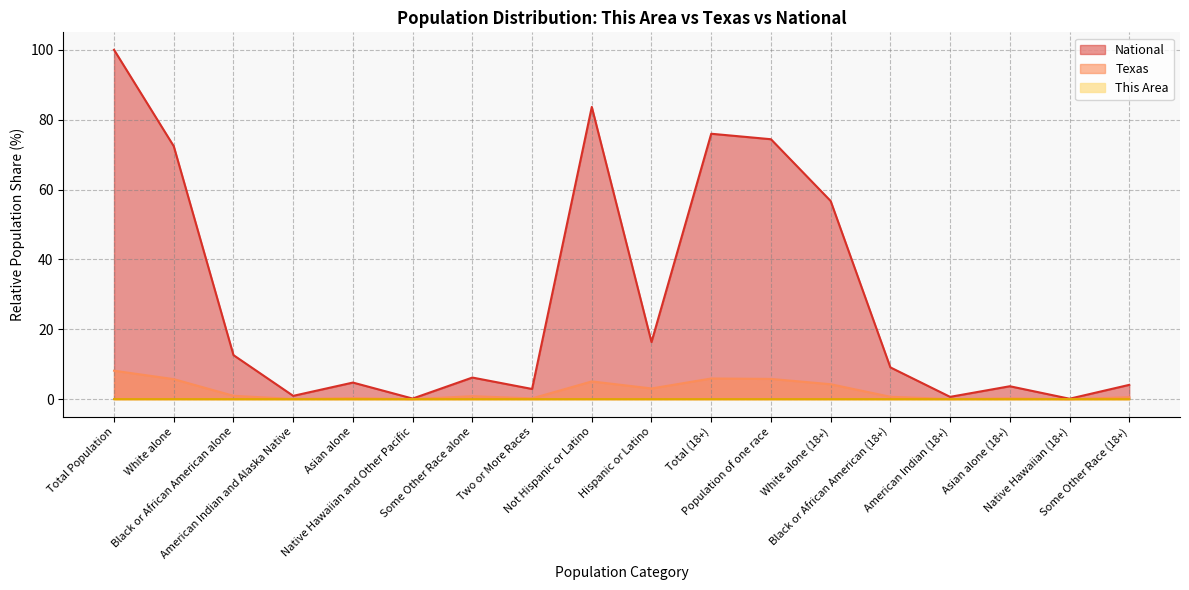

Reading left to right, what are all the values shown in this chart?

This Area: 0.0	0.0	0.0	0.0	0.0	0.0	0.0	0.0	0.0	0.0	0.0	0.0	0.0	0.0	0.0	0.0	0.0	0.0
Texas: 8.1	5.7	1.0	0.1	0.3	0.0	0.9	0.2	5.1	3.1	5.9	5.8	4.3	0.7	0.0	0.2	0.0	0.6
National: 100.0	72.4	12.6	0.9	4.8	0.2	6.2	2.9	83.7	16.3	76.0	74.4	56.7	9.1	0.7	3.7	0.1	4.1